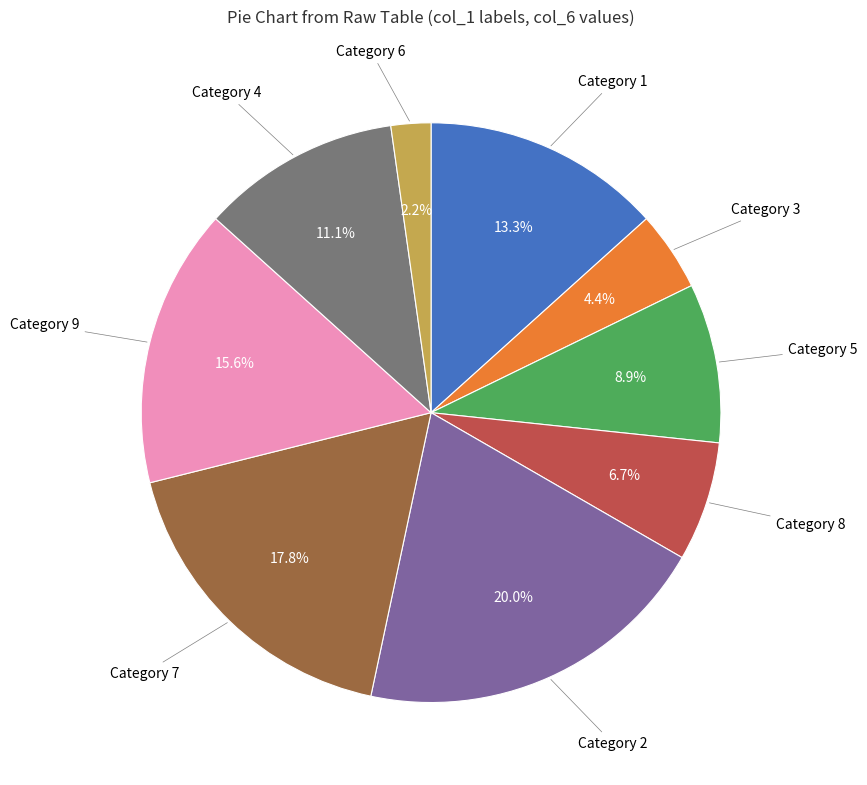

What percentage is NOT represented by Category 1?

86.7%